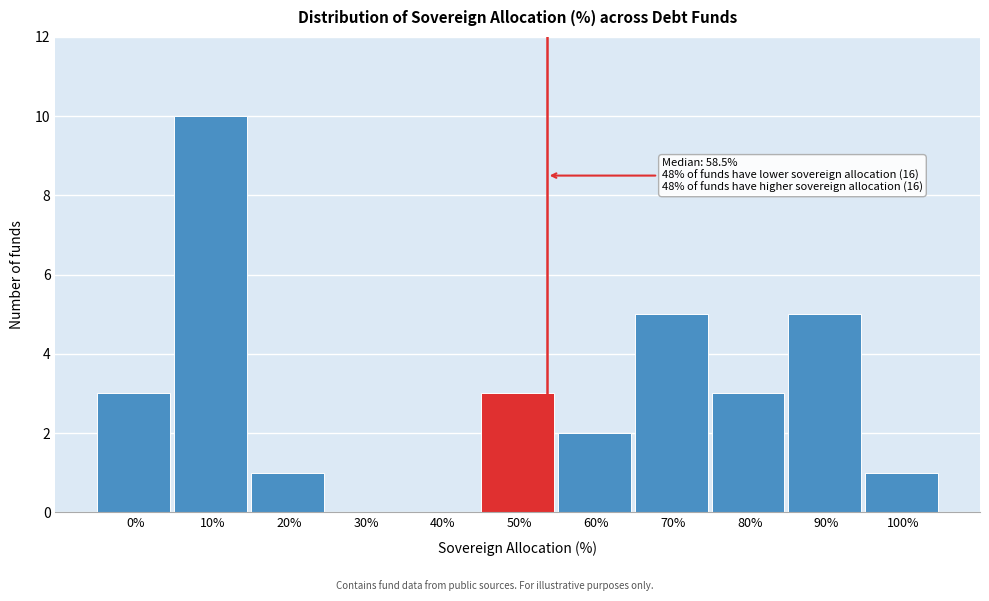

Reading left to right, list all the values displayed in this chart.

0%=3	10%=10	20%=1	30%=0	40%=0	50%=3	60%=2	70%=5	80%=3	90%=5	100%=1